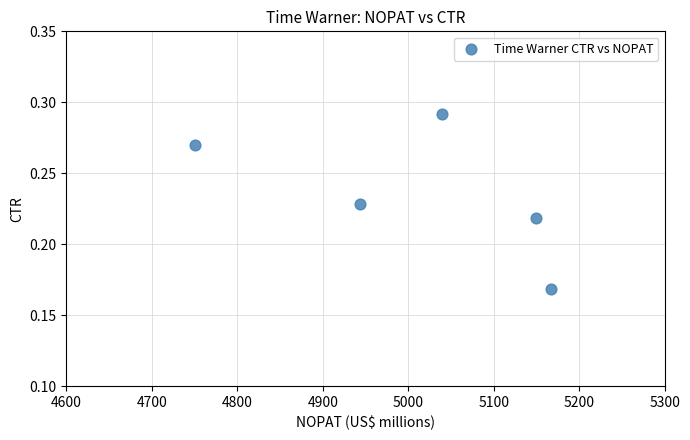

What is the average X value?

5010.2